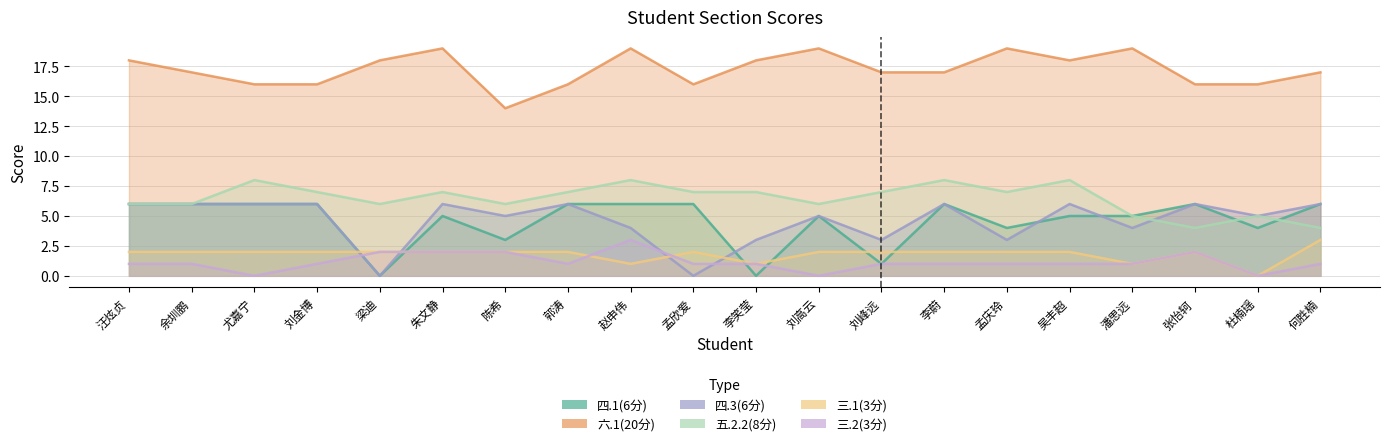

Count the number of categories in the chart.

20